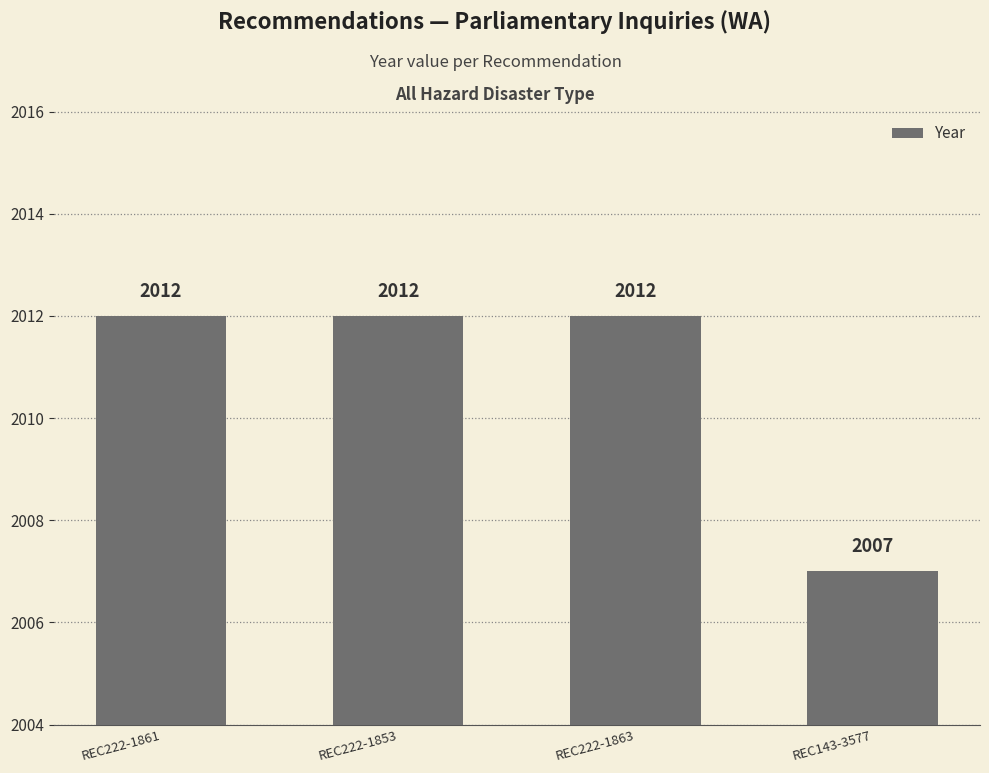

What is the value of the 3rd bar from the left?

2012